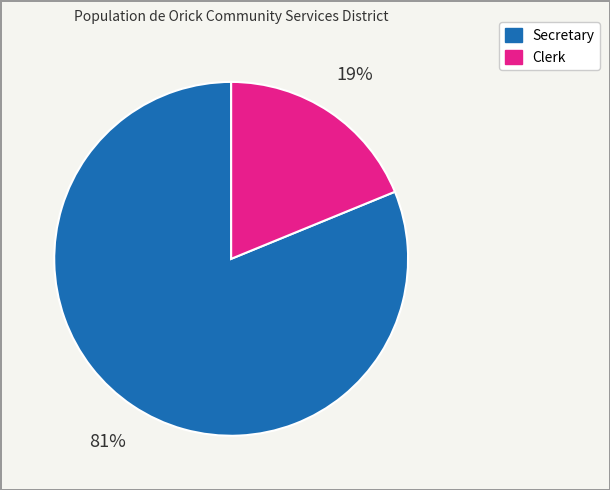

Between Clerk and Secretary, which is larger?

Secretary